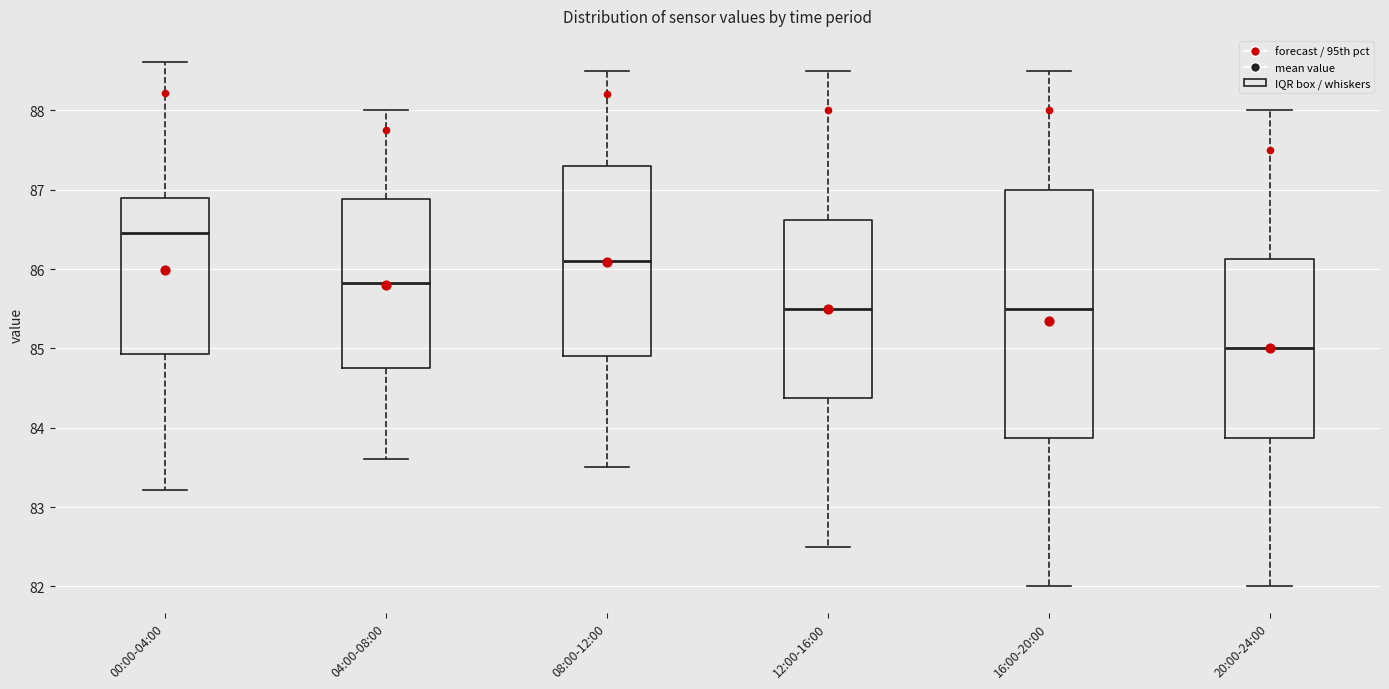

Where is the lower edge of the box for 12:00-16:00 on the y-axis? The values are not printed on the chart, so give them approximately, as read against the axis.

84.4